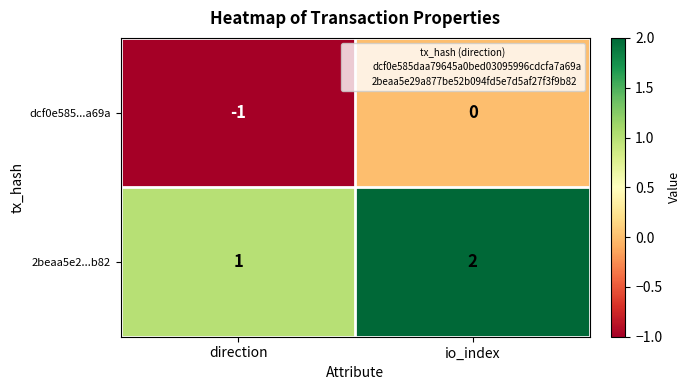

What is the sum of all 2beaa5e2...b82 values?

3